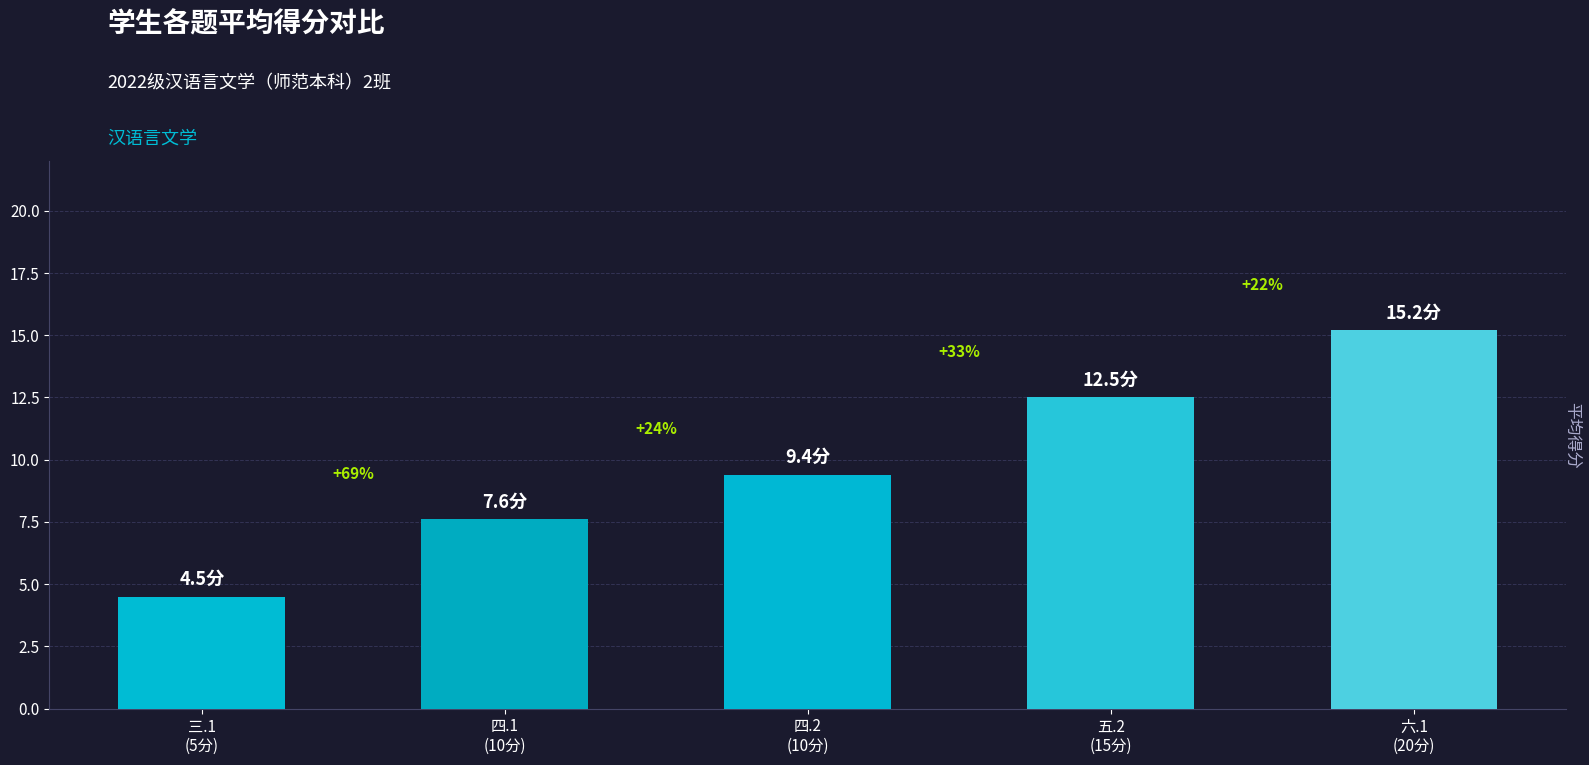

How many bars are there in total?

5